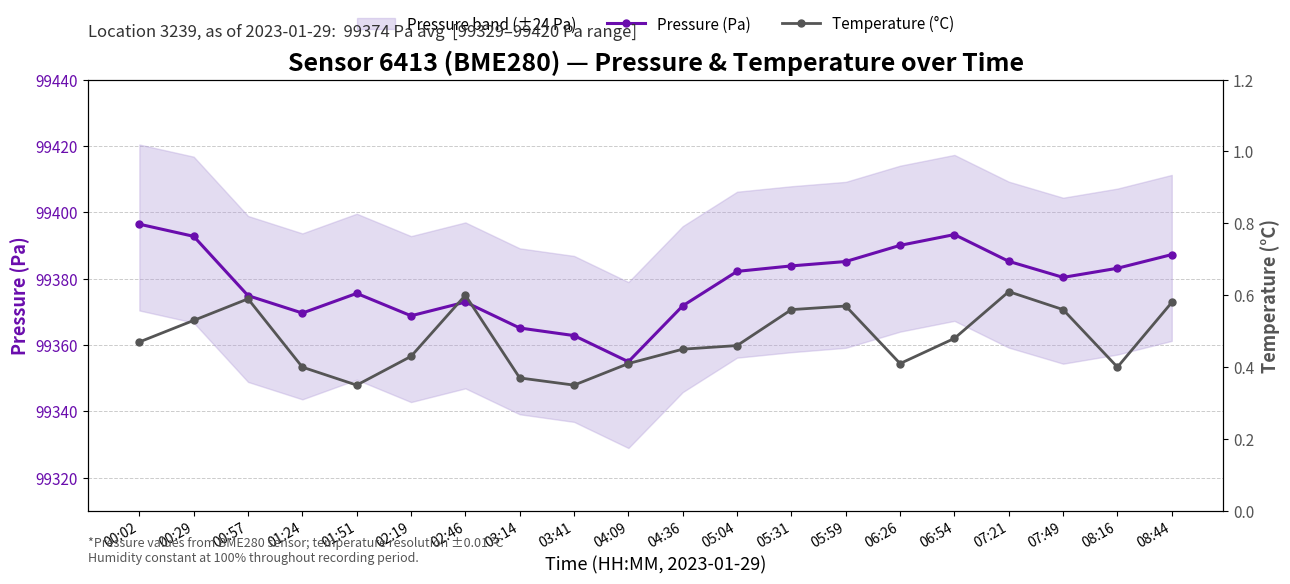

Where is Pressure (Pa) nearest to the value 99375?

00:57